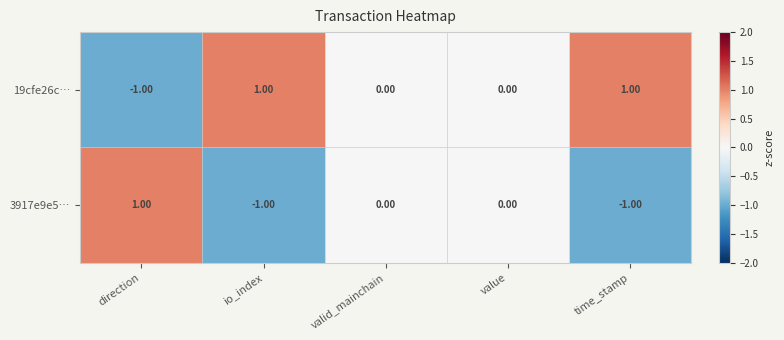

Rank the series by their average value, from lowest to highest.

3917e9e5…, 19cfe26c…